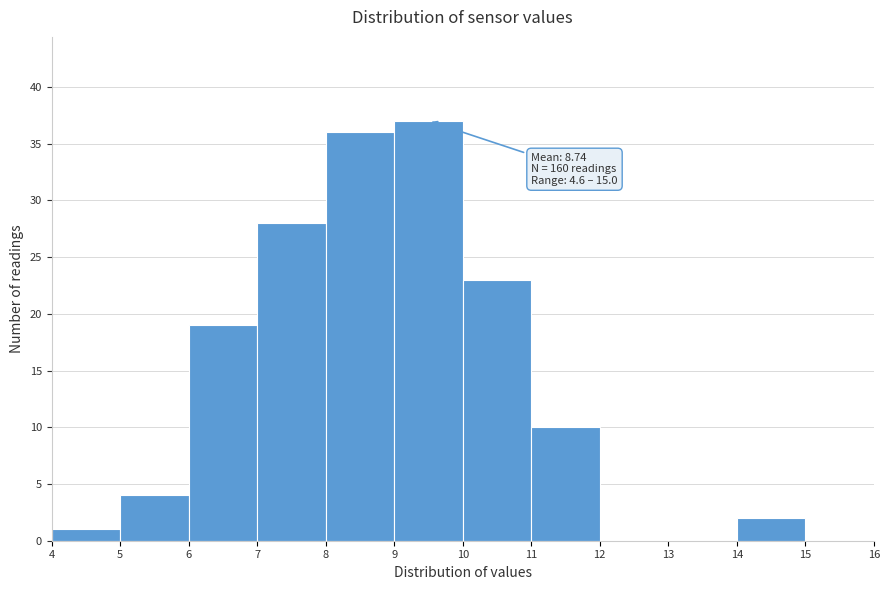

Over which range of the x-axis is the bar tallest?

9 to 10